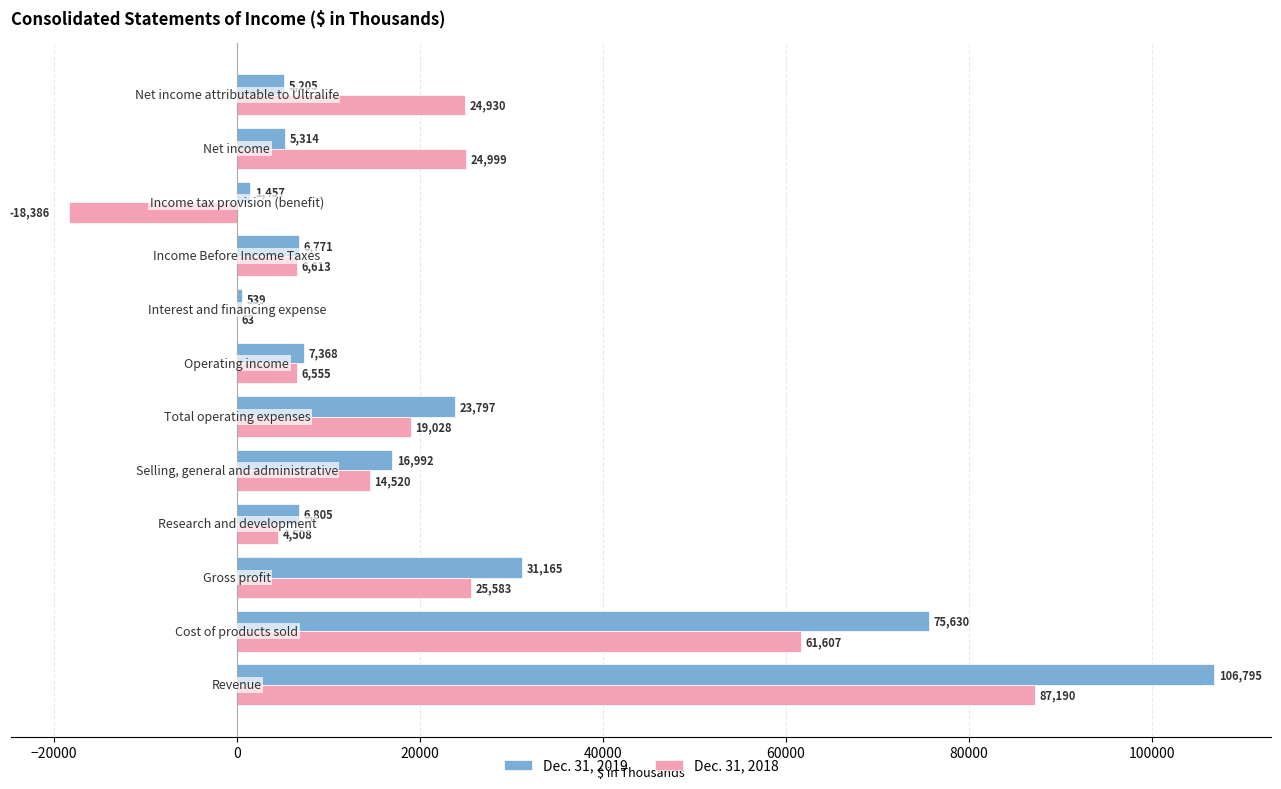

What is the maximum value shown in the chart?

106795